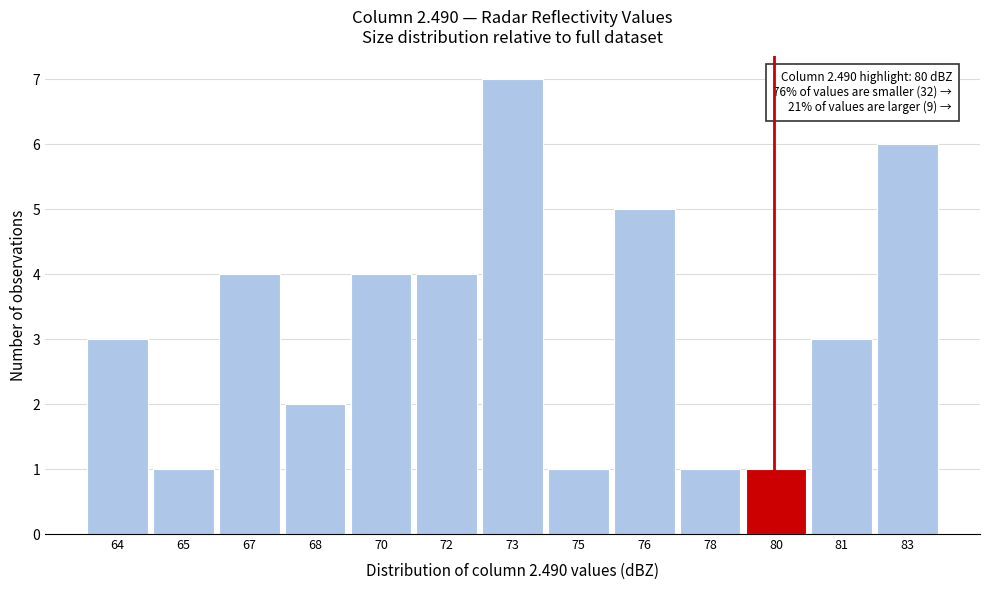

Reading left to right, transcribe all the data shown in this chart.

3	1	4	2	4	4	7	1	5	1	1	3	6